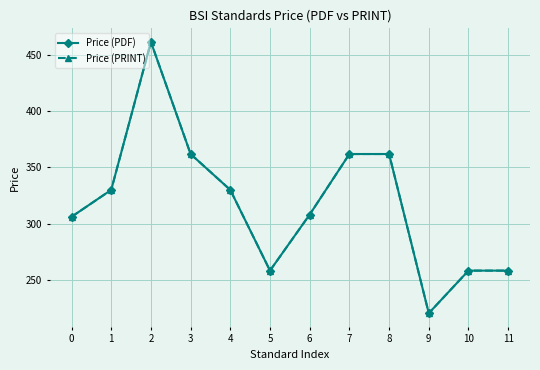

At 11, list the series in order from smallest to largest.

Price (PDF), Price (PRINT)